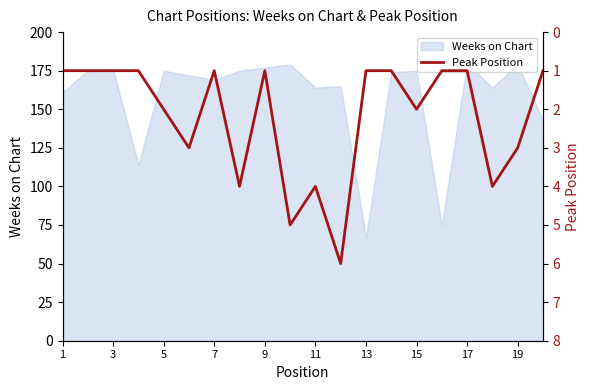

How many points are higher than both their immediate neighbors (excluding endpoints)?

6